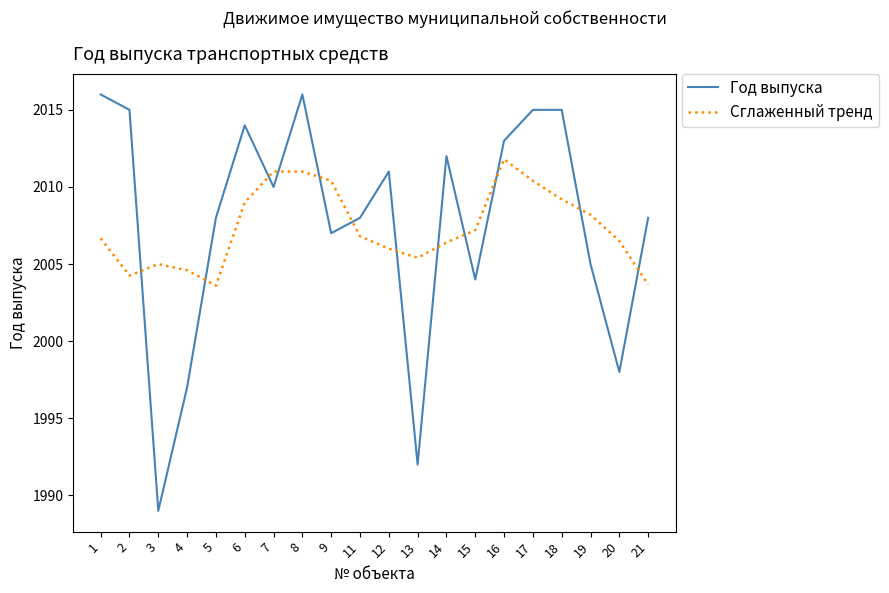

Read the Год выпуска value at 1.

2016.0